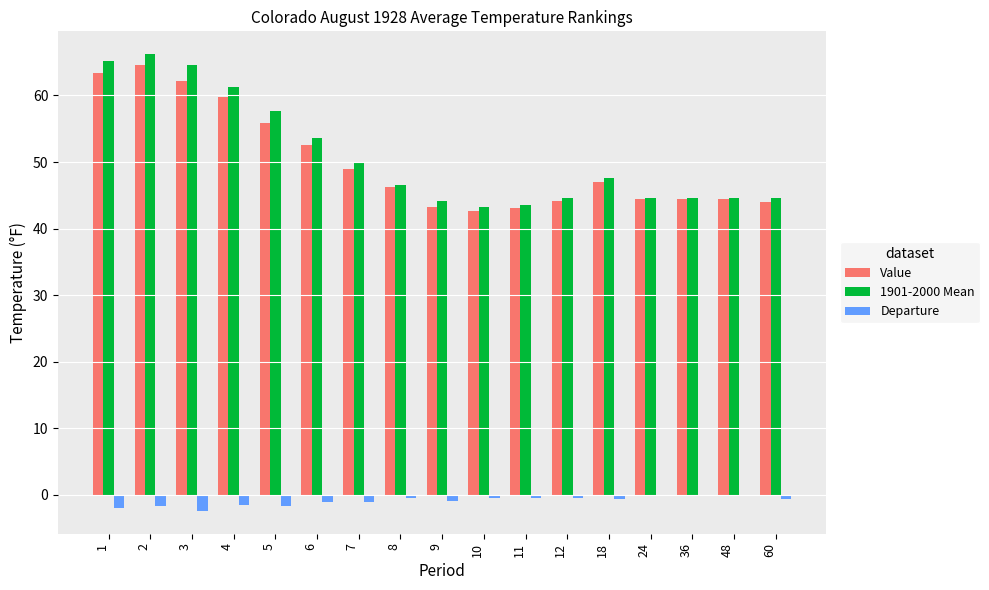

What is the average value of the Value series?

50.0